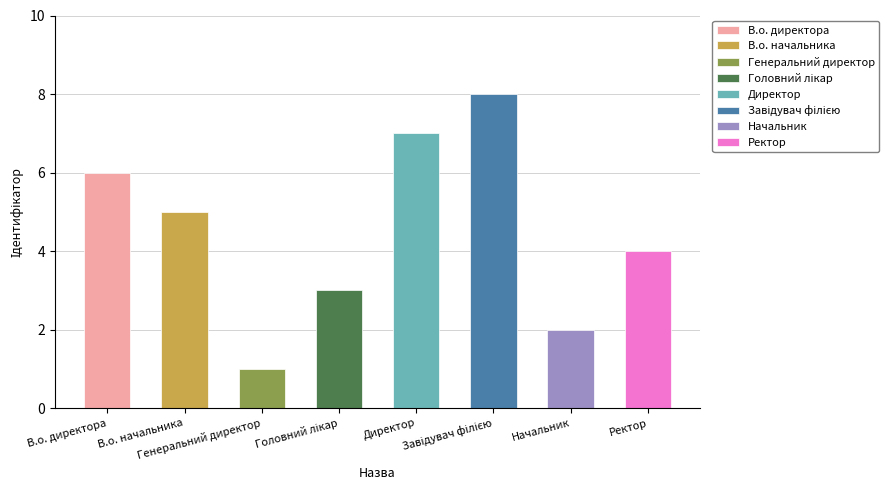

Which has a higher value, В.о. директора or Директор?

Директор